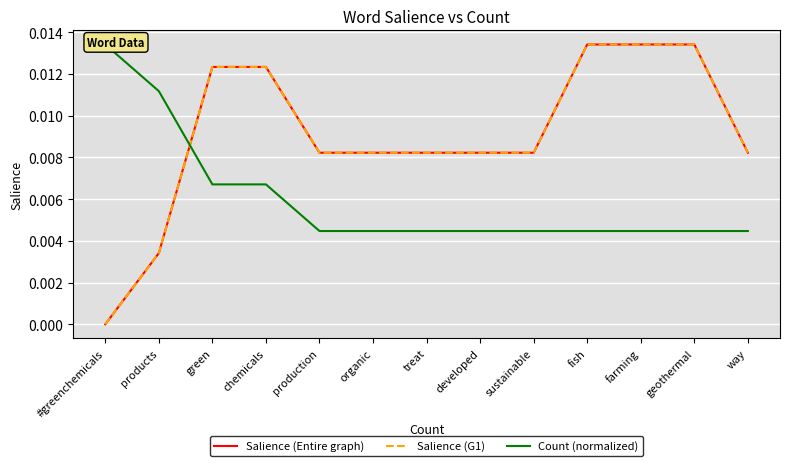

What is the label of the 11th point from the left?

farming